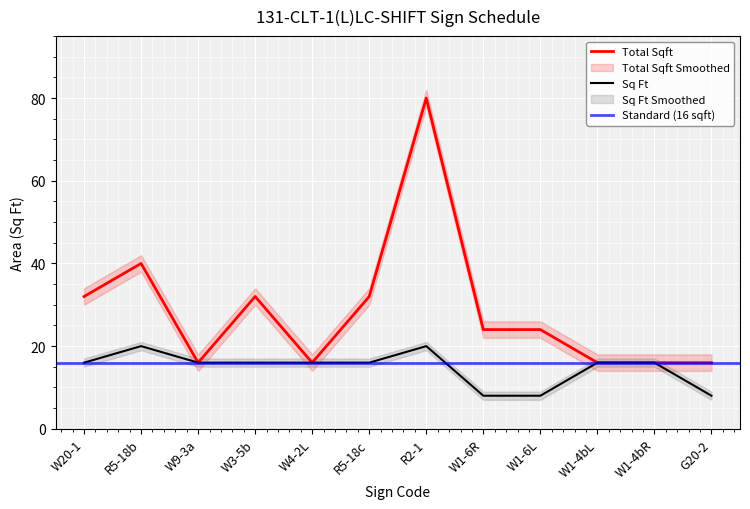

At which label does Total Sqft first exceed 24?

W20-1